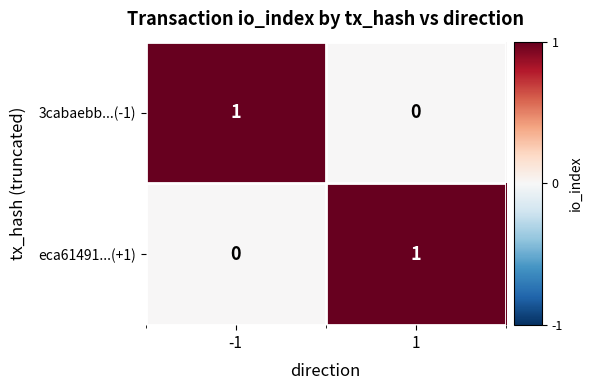

Rank the series at -1 from highest to lowest value.

3cabaebb...(-1), eca61491...(+1)